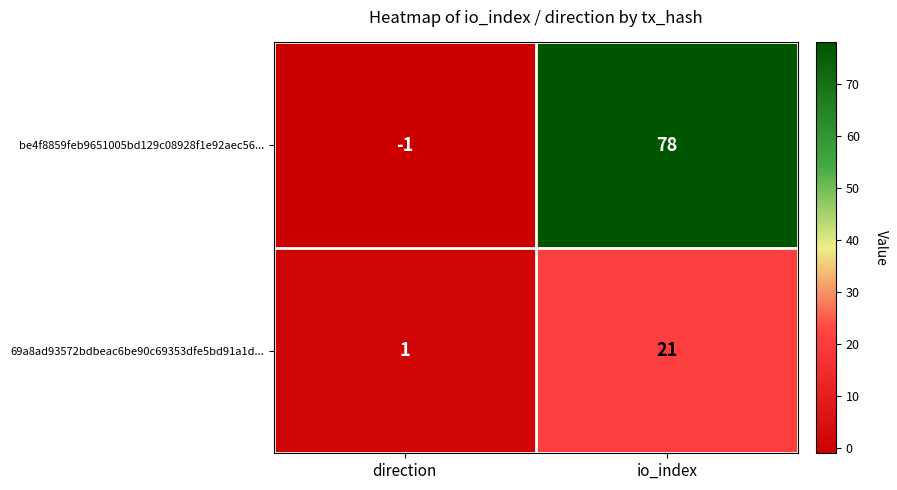

Between direction and io_index, which series saw the biggest shift?

be4f8859feb9651005bd129c08928f1e92aec56...